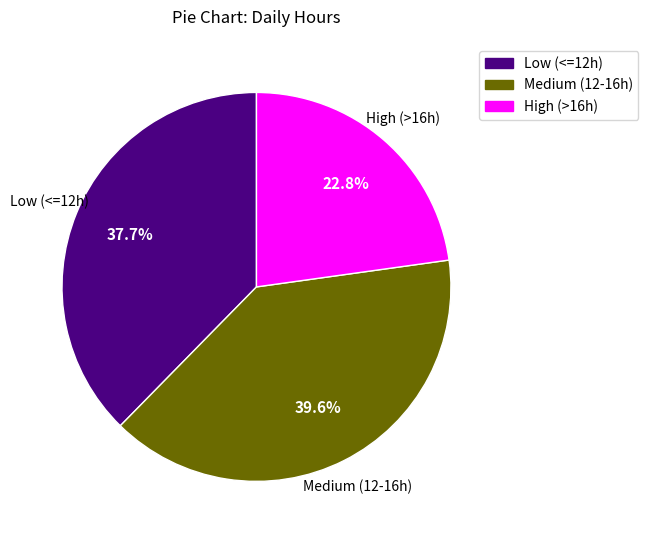

Is there a majority slice in this chart?

No